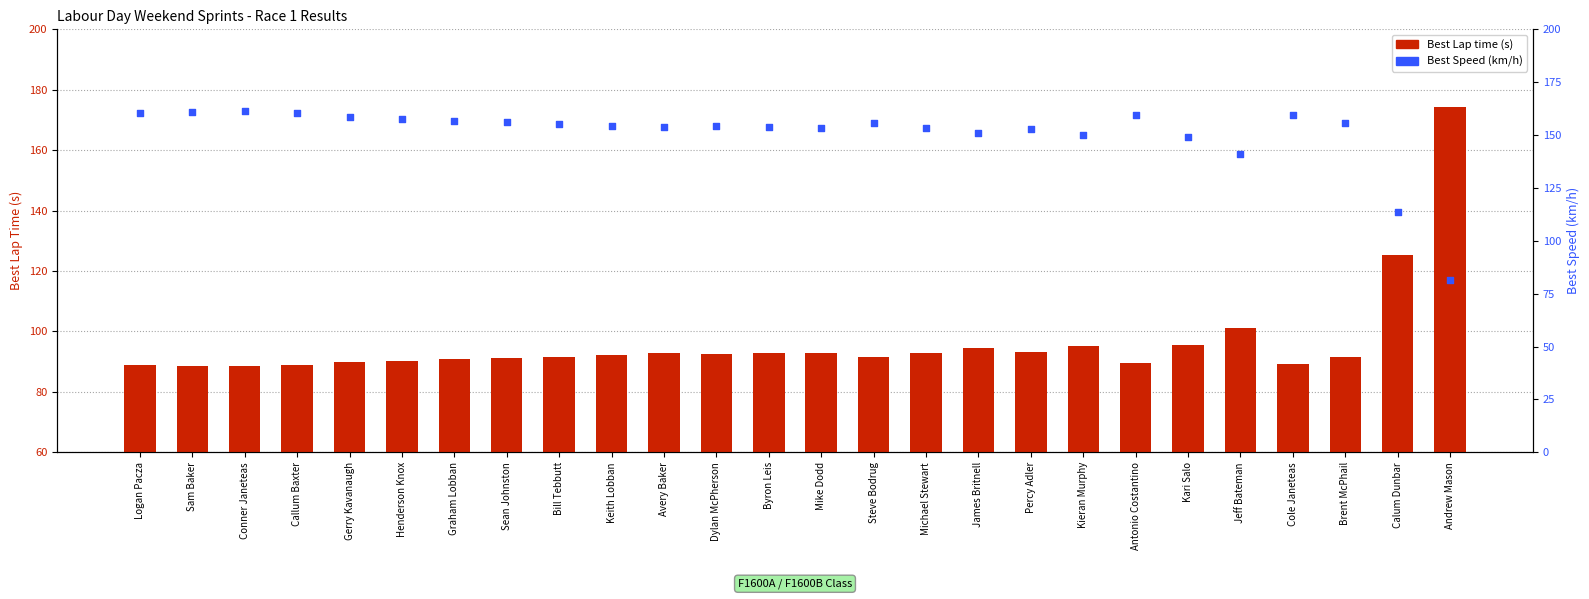

Which series contains the highest Y value?

Best Lap time